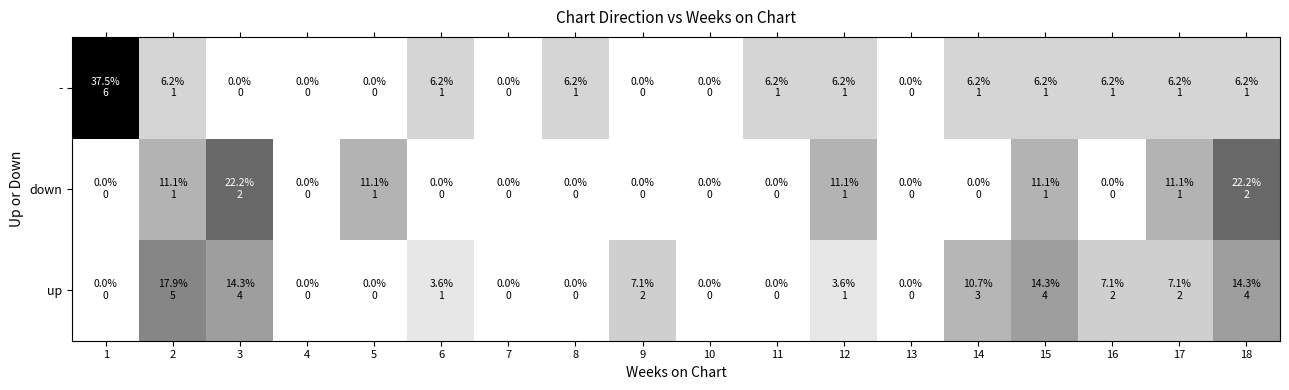

Reading left to right, list all the values displayed in this chart.

up: 1=0.0	2=17.9	3=14.3	4=0.0	5=0.0	6=3.6	7=0.0	8=0.0	9=7.1	10=0.0	11=0.0	12=3.6	13=0.0	14=10.7	15=14.3	16=7.1	17=7.1	18=14.3
down: 1=0.0	2=11.1	3=22.2	4=0.0	5=11.1	6=0.0	7=0.0	8=0.0	9=0.0	10=0.0	11=0.0	12=11.1	13=0.0	14=0.0	15=11.1	16=0.0	17=11.1	18=22.2
-: 1=37.5	2=6.2	3=0.0	4=0.0	5=0.0	6=6.2	7=0.0	8=6.2	9=0.0	10=0.0	11=6.2	12=6.2	13=0.0	14=6.2	15=6.2	16=6.2	17=6.2	18=6.2